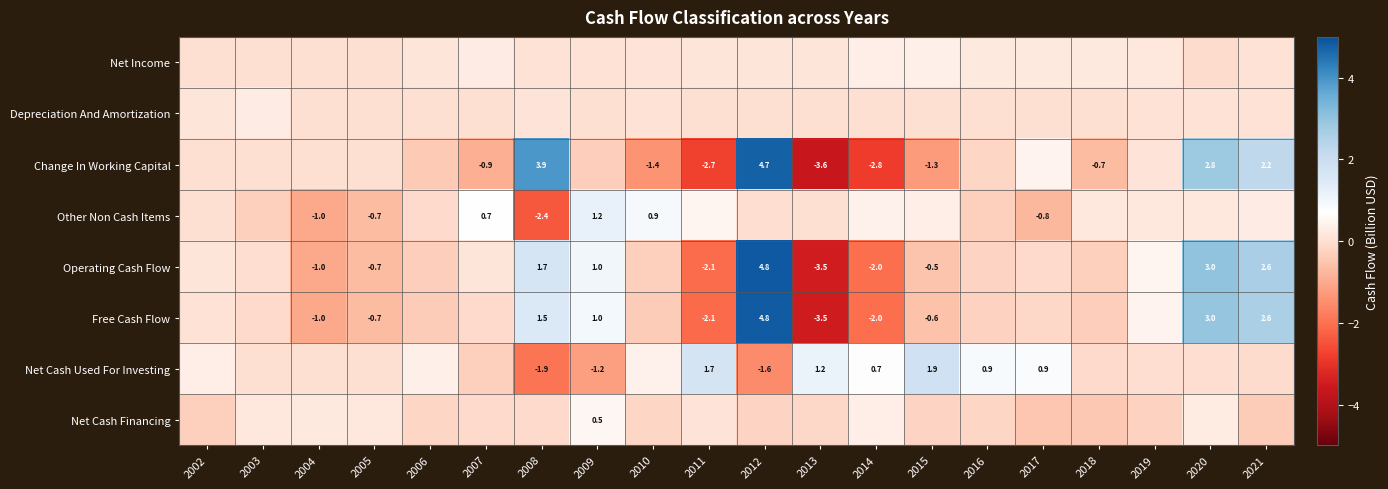

The value of Operating Cash Flow at 2005 is -1.1. True or false?

False